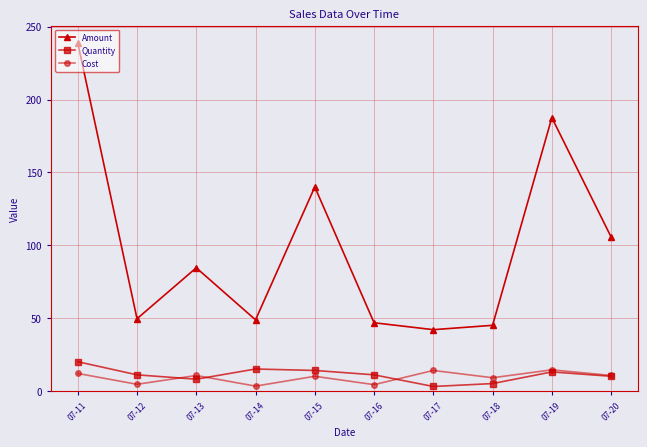

Which series has the largest range (max minus min)?

Amount